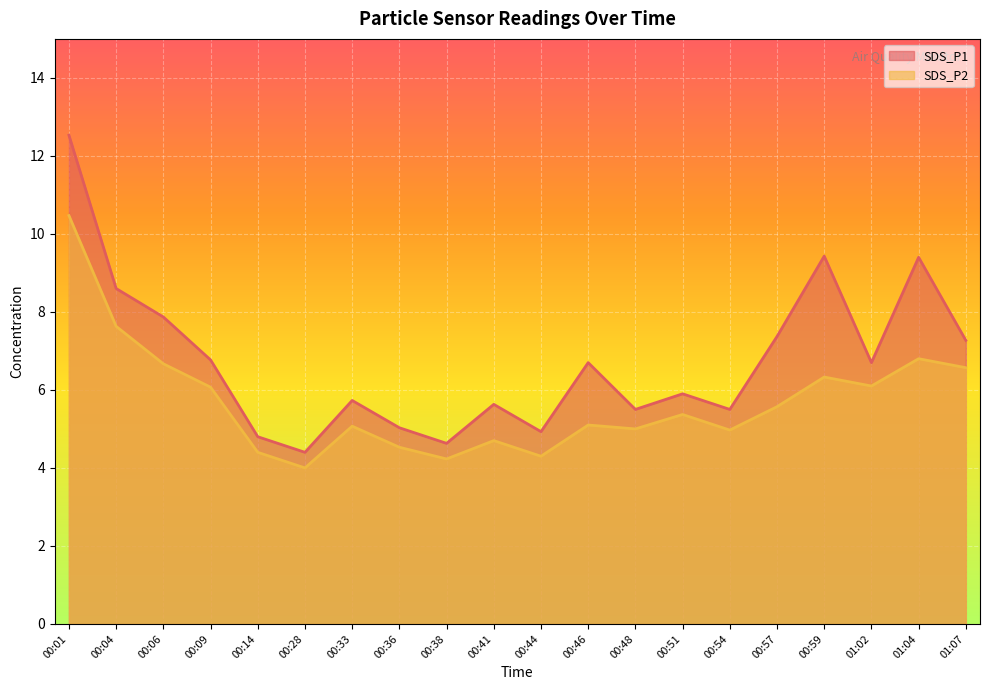

How many data points does each series have?

20